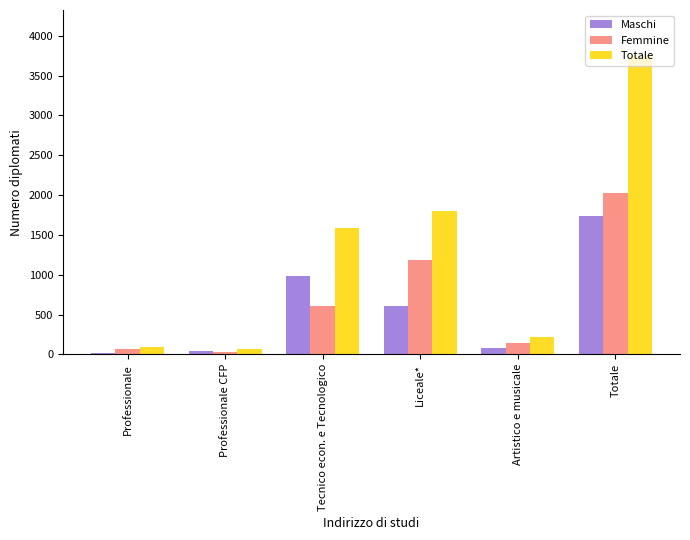

Reading left to right, what are all the values shown in this chart?

Maschi: 21	44	985	606	76	1732
Femmine: 67	24	601	1190	146	2028
Totale: 88	68	1586	1796	222	3760